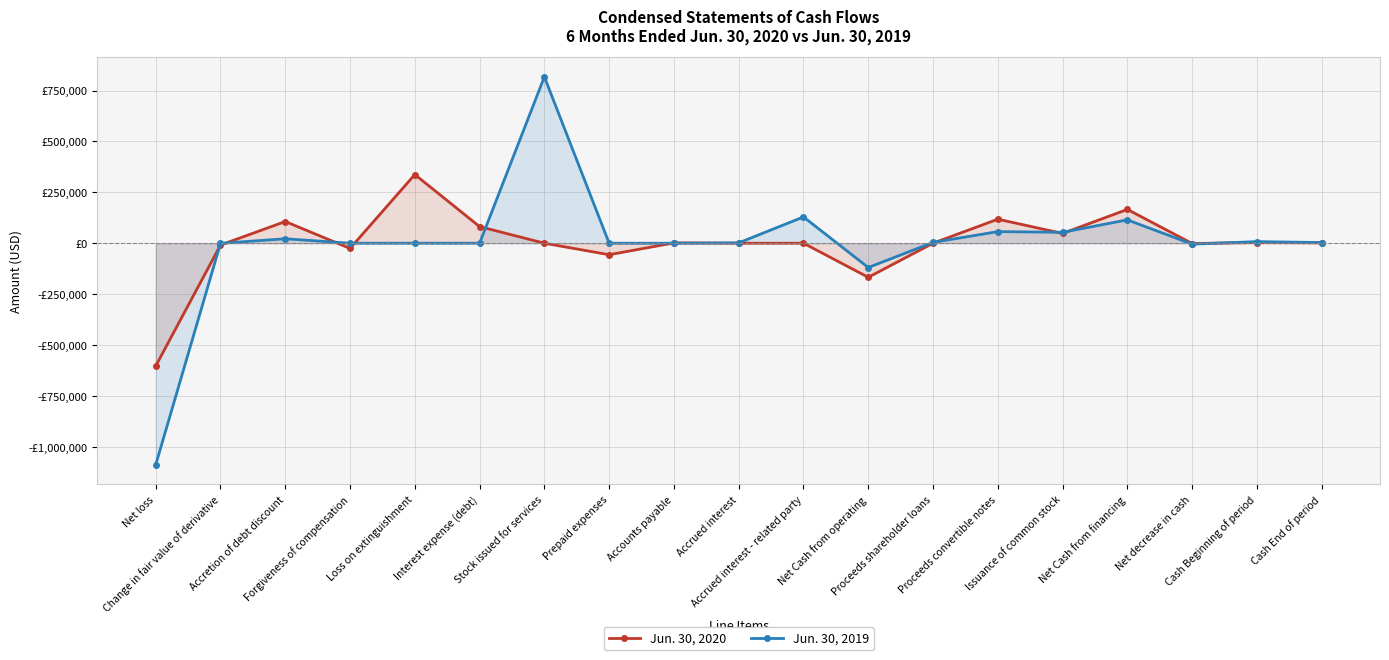

List the labels in order of Jun. 30, 2020 value, smallest first.

Net loss, Net Cash from operating, Prepaid expenses, Forgiveness of compensation, Change in fair value of derivative, Net decrease in cash, Stock issued for services, Accrued interest, Accrued interest - related party, Proceeds shareholder loans, Accounts payable, Cash End of period, Cash Beginning of period, Issuance of common stock, Interest expense (debt), Accretion of debt discount, Proceeds convertible notes, Net Cash from financing, Loss on extinguishment